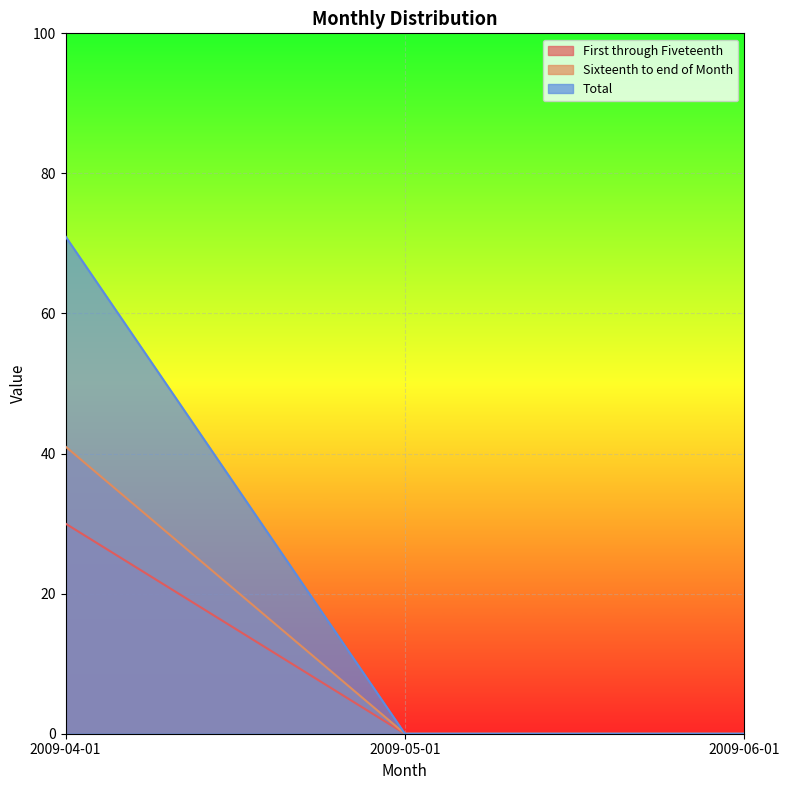

What is the difference between the maximum and minimum values in the Sixteenth to end of Month series?

41